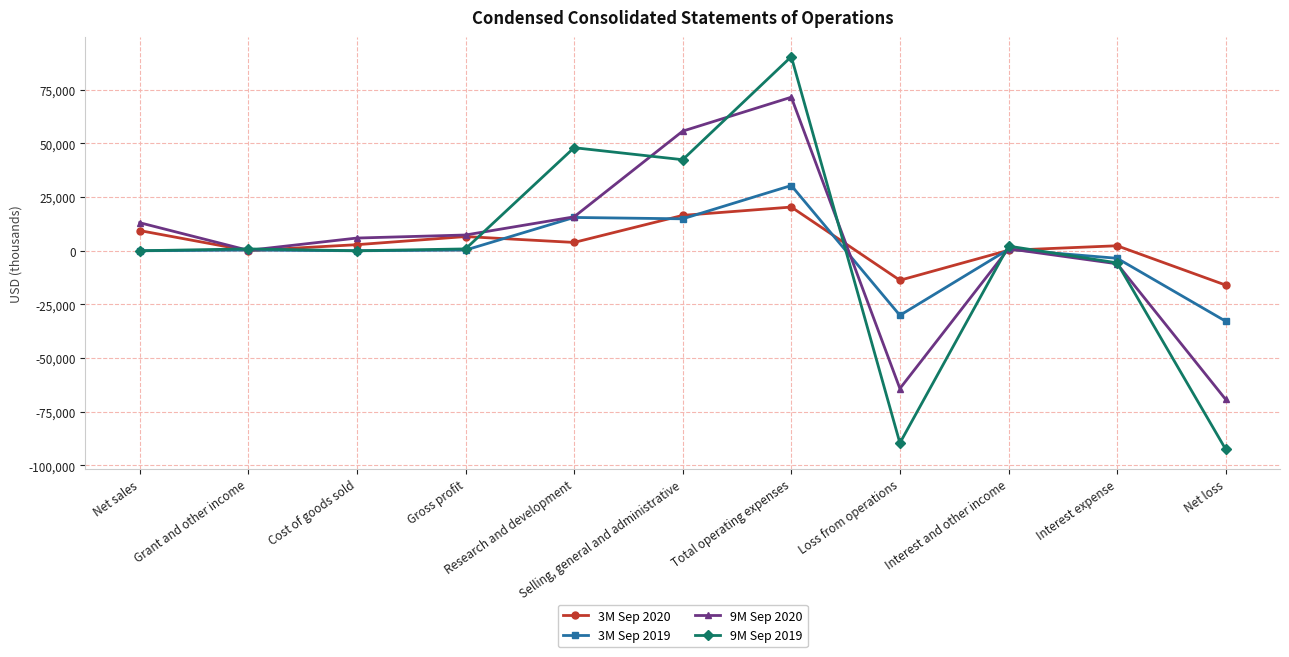

What is the maximum value shown in the chart?

90437